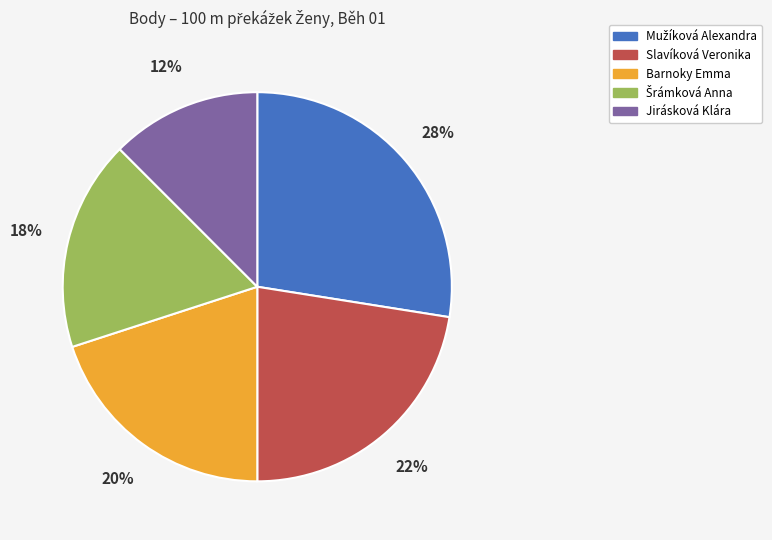

Between Jirásková Klára and Slavíková Veronika, which is larger?

Slavíková Veronika